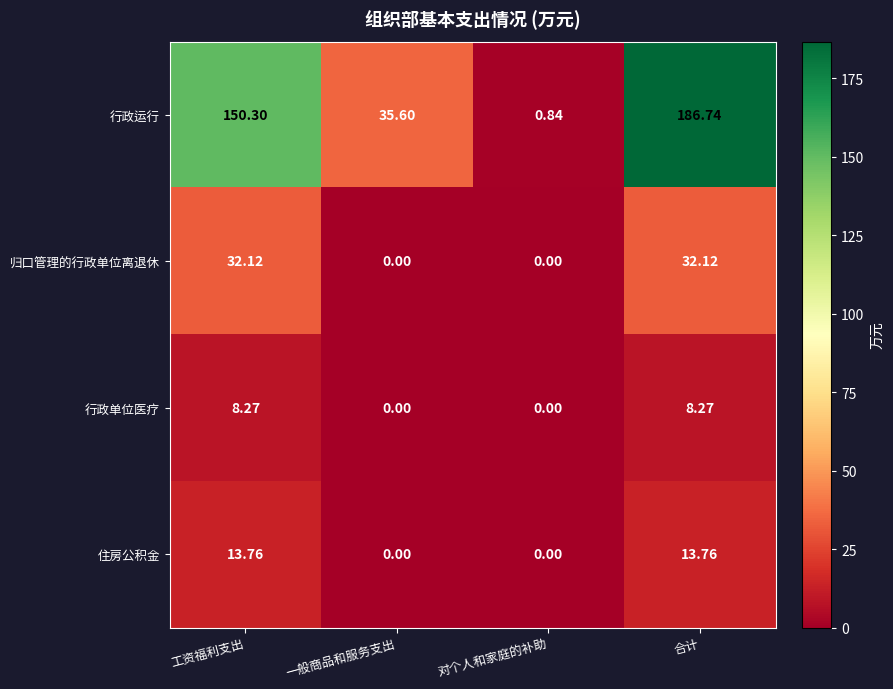

Which label corresponds to the largest value in the chart?

合计